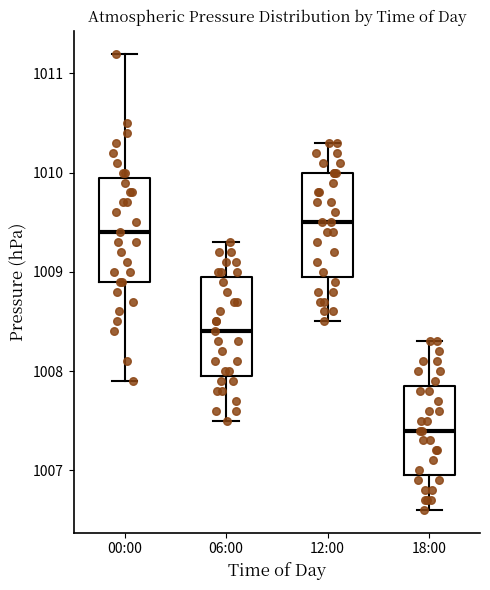

Reading left to right, read every box against the y-axis: the position of its median line, the range the box covers, and the ends of its whiskers. The values are not printed on the chart, so give them approximately, as read against the axis.

00:00: median 1009.4, box 1008.9 to 1010.0, whiskers 1007.9 to 1011.2
06:00: median 1008.4, box 1008.0 to 1009.0, whiskers 1007.5 to 1009.3
12:00: median 1009.5, box 1009.0 to 1010.0, whiskers 1008.5 to 1010.3
18:00: median 1007.4, box 1007.0 to 1007.9, whiskers 1006.6 to 1008.3